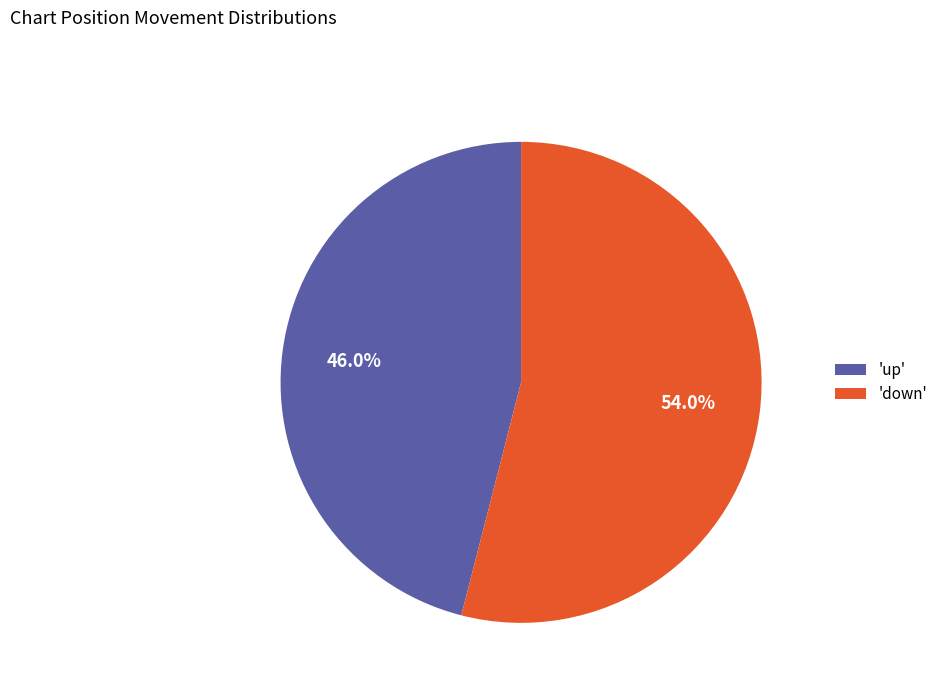

Is the sum of 'up' and 'down' greater than half?

Yes